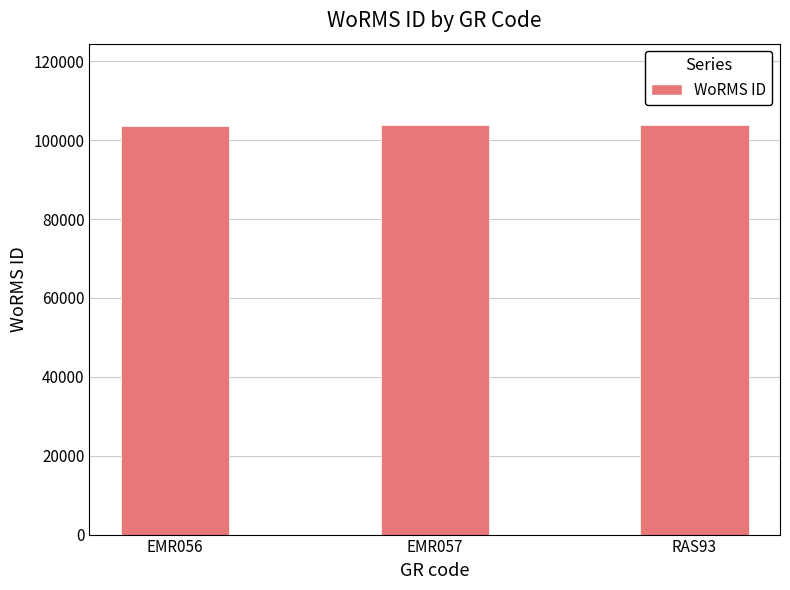

The value at EMR056 is 30864. True or false?

False